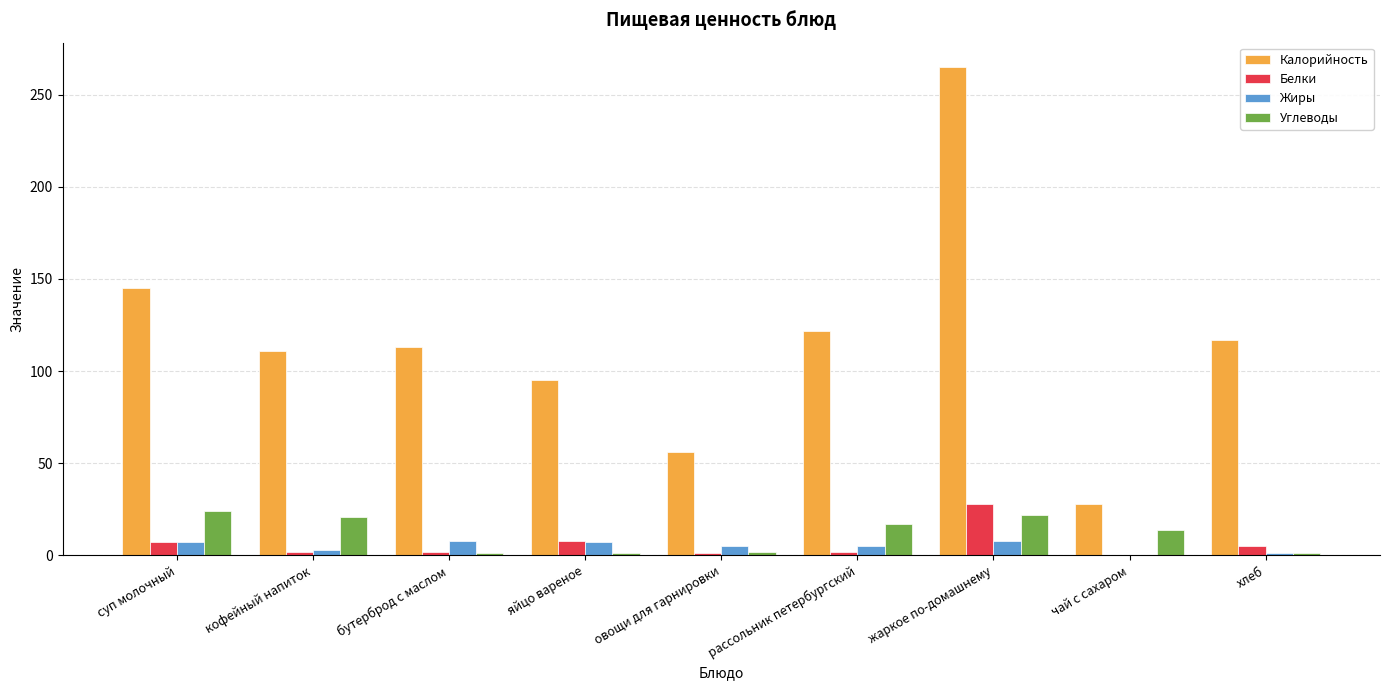

At which category is the sum across all series the highest?

жаркое по-домашнему